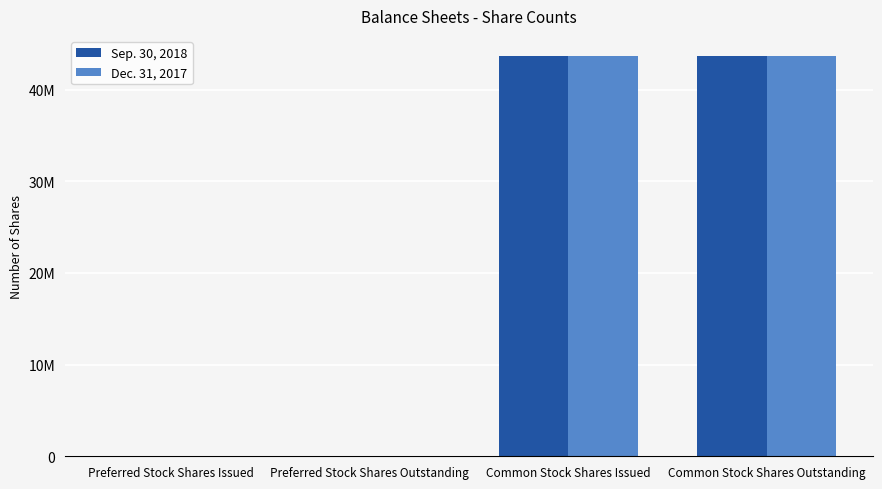

Count the Dec. 31, 2017 values in the range 0 to 43667060.

4